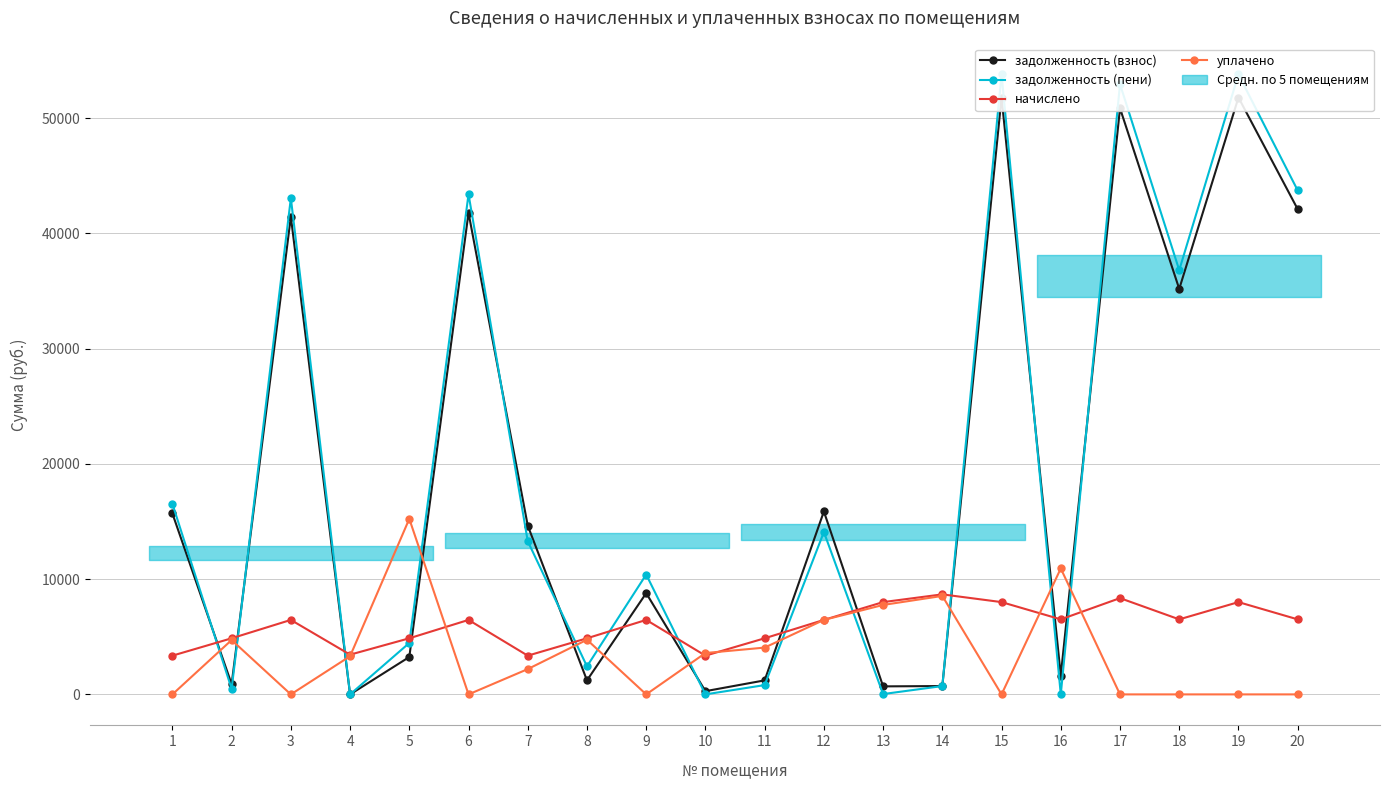

What is the sum of all начислено values?

119414.4